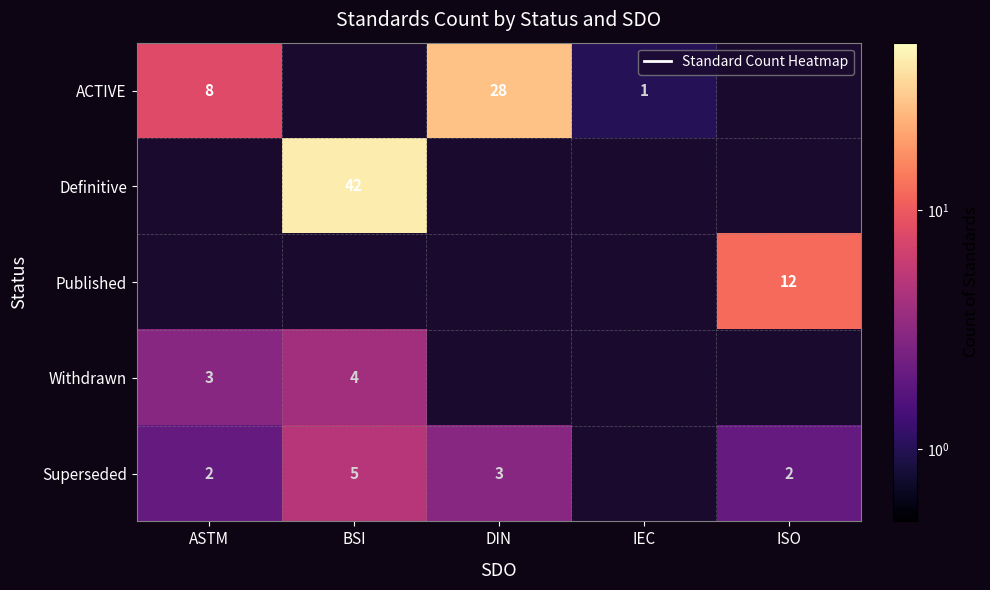

Is it true that ACTIVE equals 2 at ASTM?

False